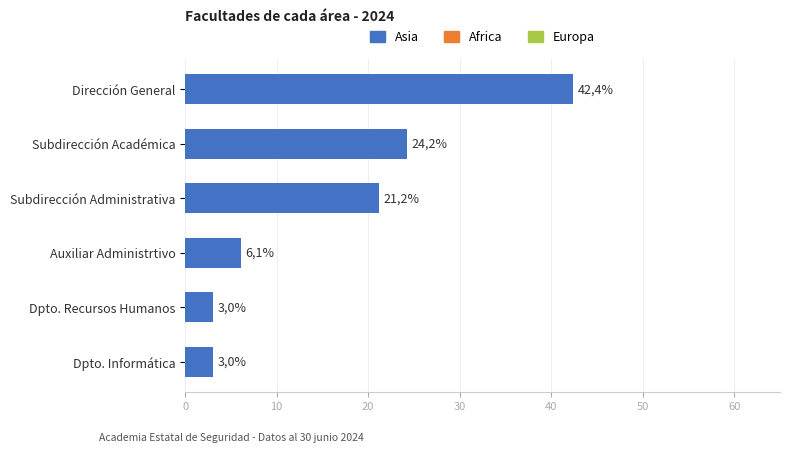

How many bars are there in total?

6